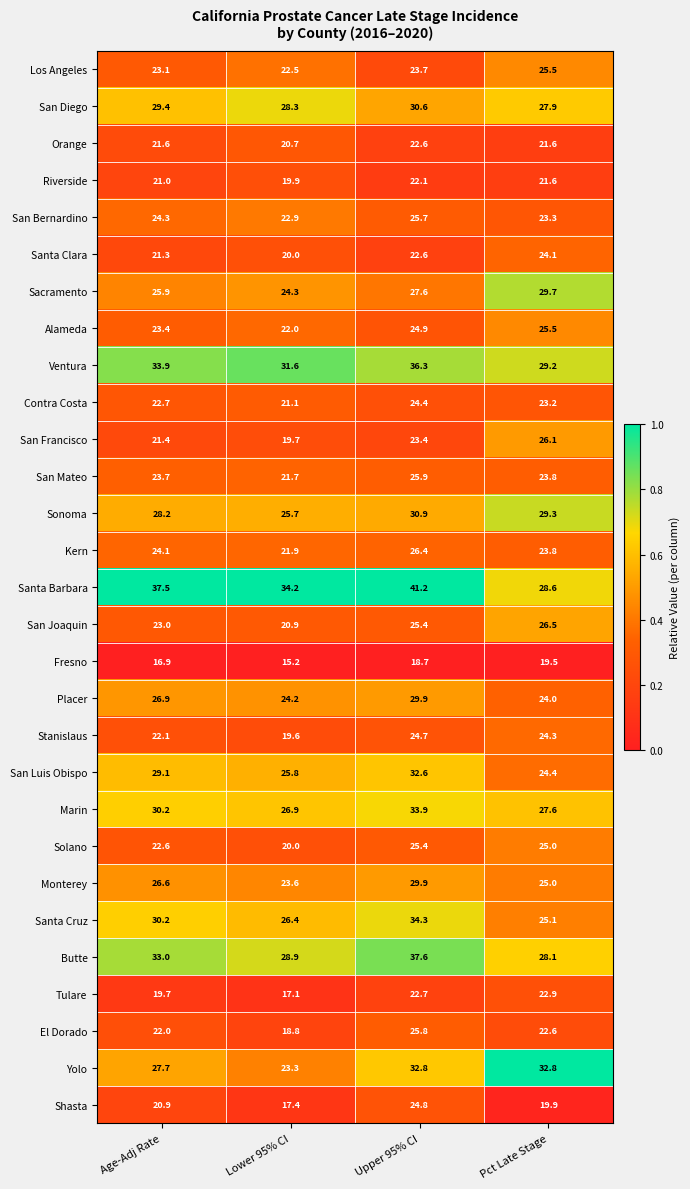

What is the total value across all series at Pct Late Stage?

730.9